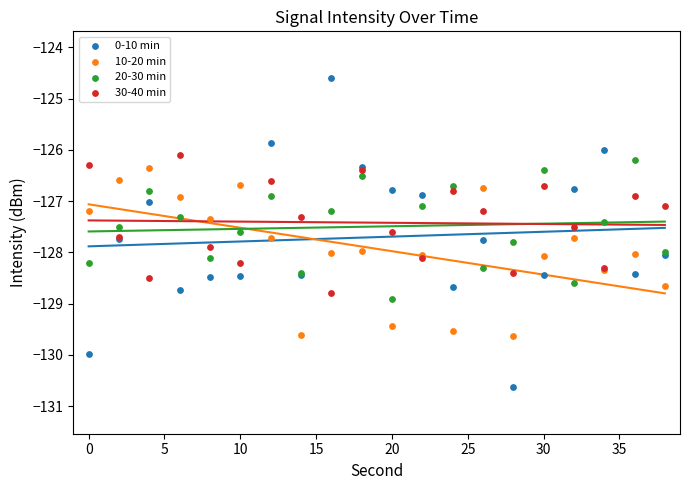

What is the X range (max minus min) for the scatter plot?

38.0